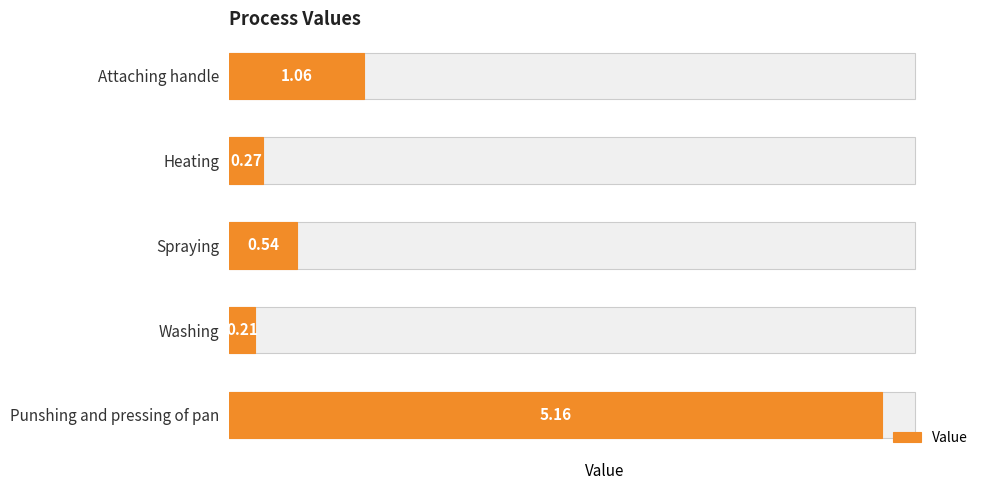

What is the maximum value shown in the chart?

5.2